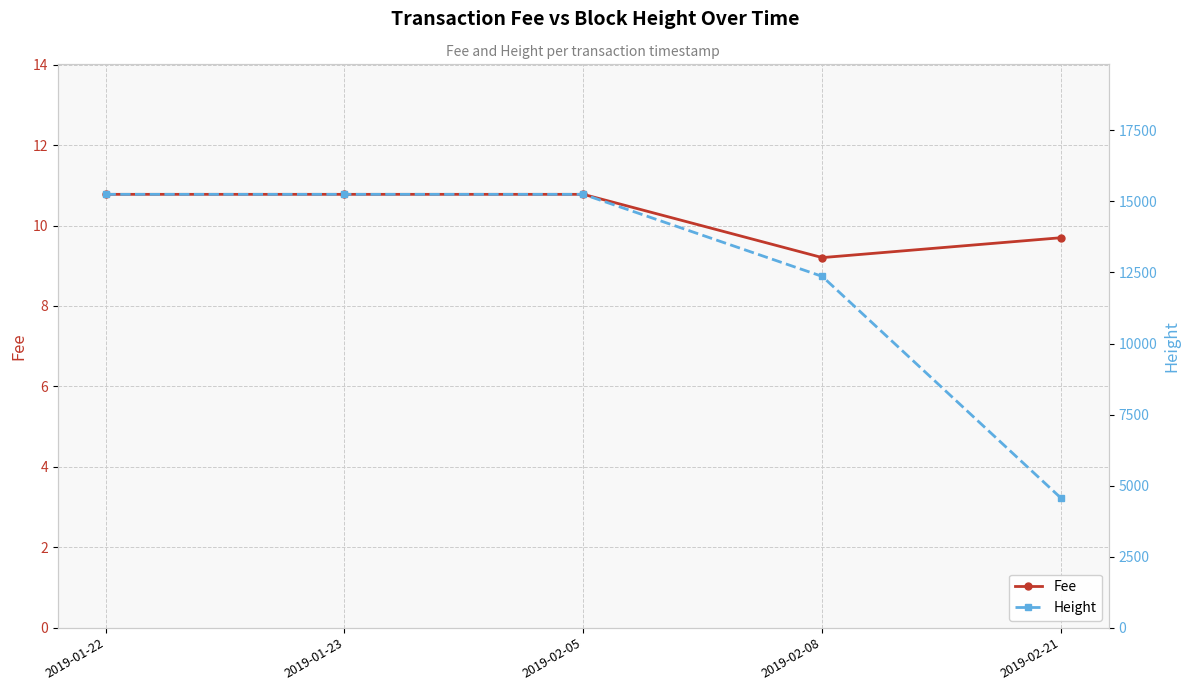

Is it true that Fee equals 10.8 at 2019-01-22?

True